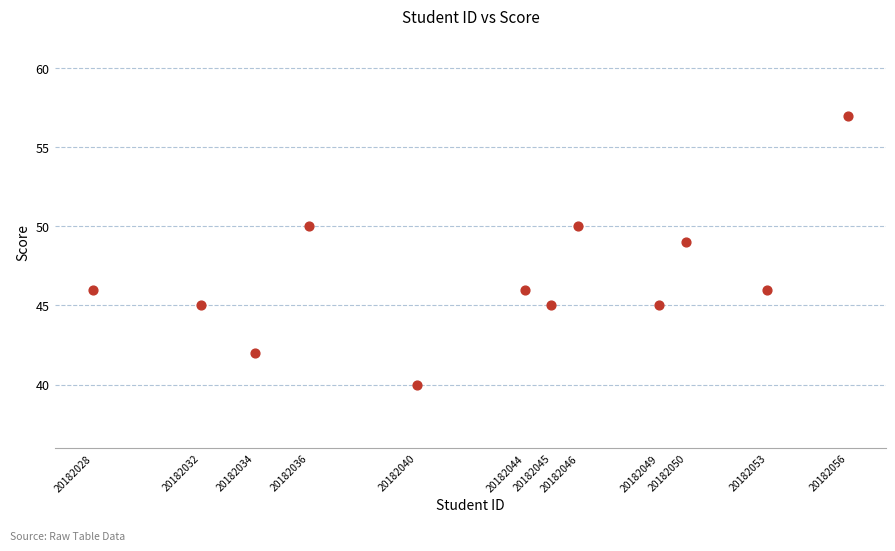

What is the average X value?

20182043